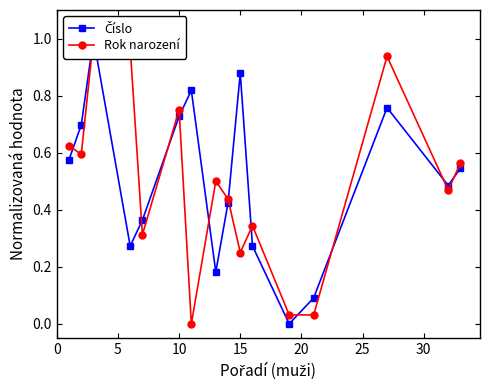

True or false: Číslo has more than 1 points higher than both neighbors.

True